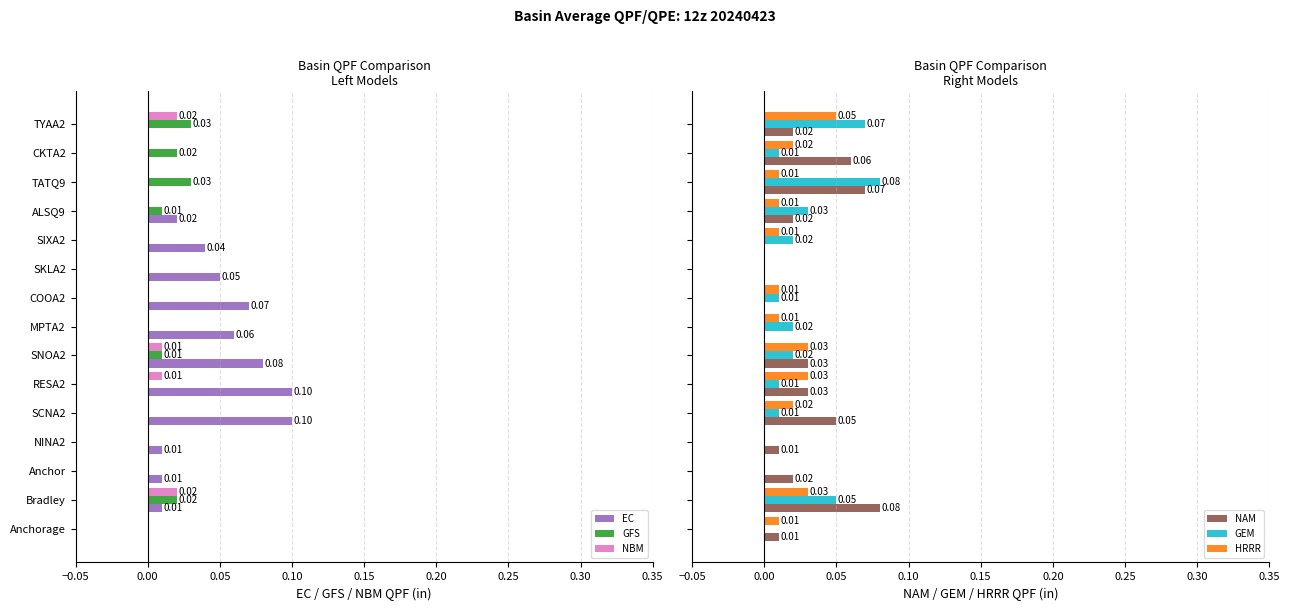

What position from the left is NINA2?

4